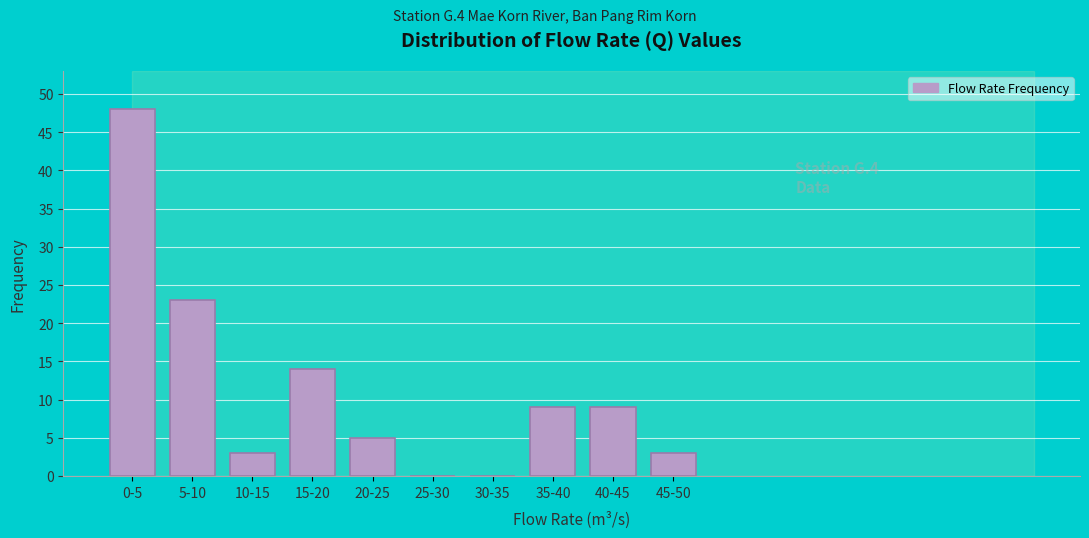

Reading left to right, extract all data points from this chart.

0-5=48	5-10=23	10-15=3	15-20=14	20-25=5	25-30=0	30-35=0	35-40=9	40-45=9	45-50=3